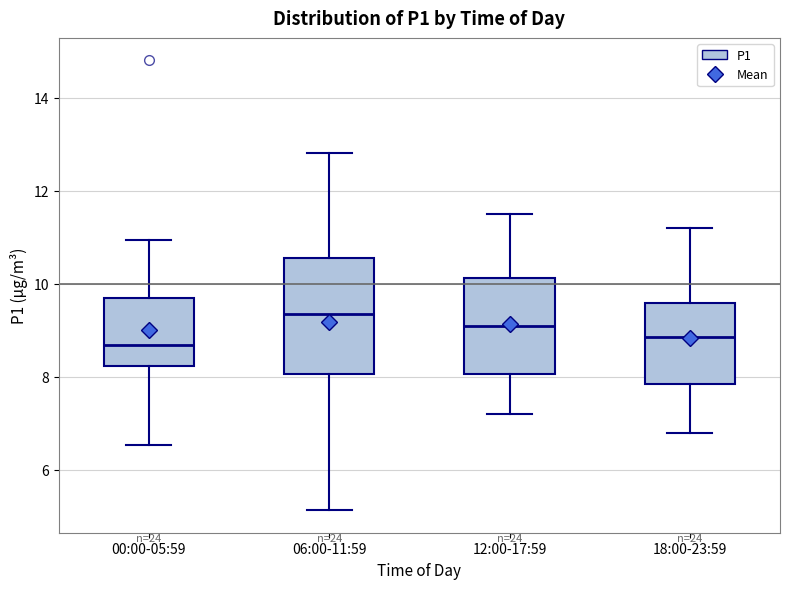

Comparing the boxes themselves (not the whiskers), which one is the tallest?

06:00-11:59